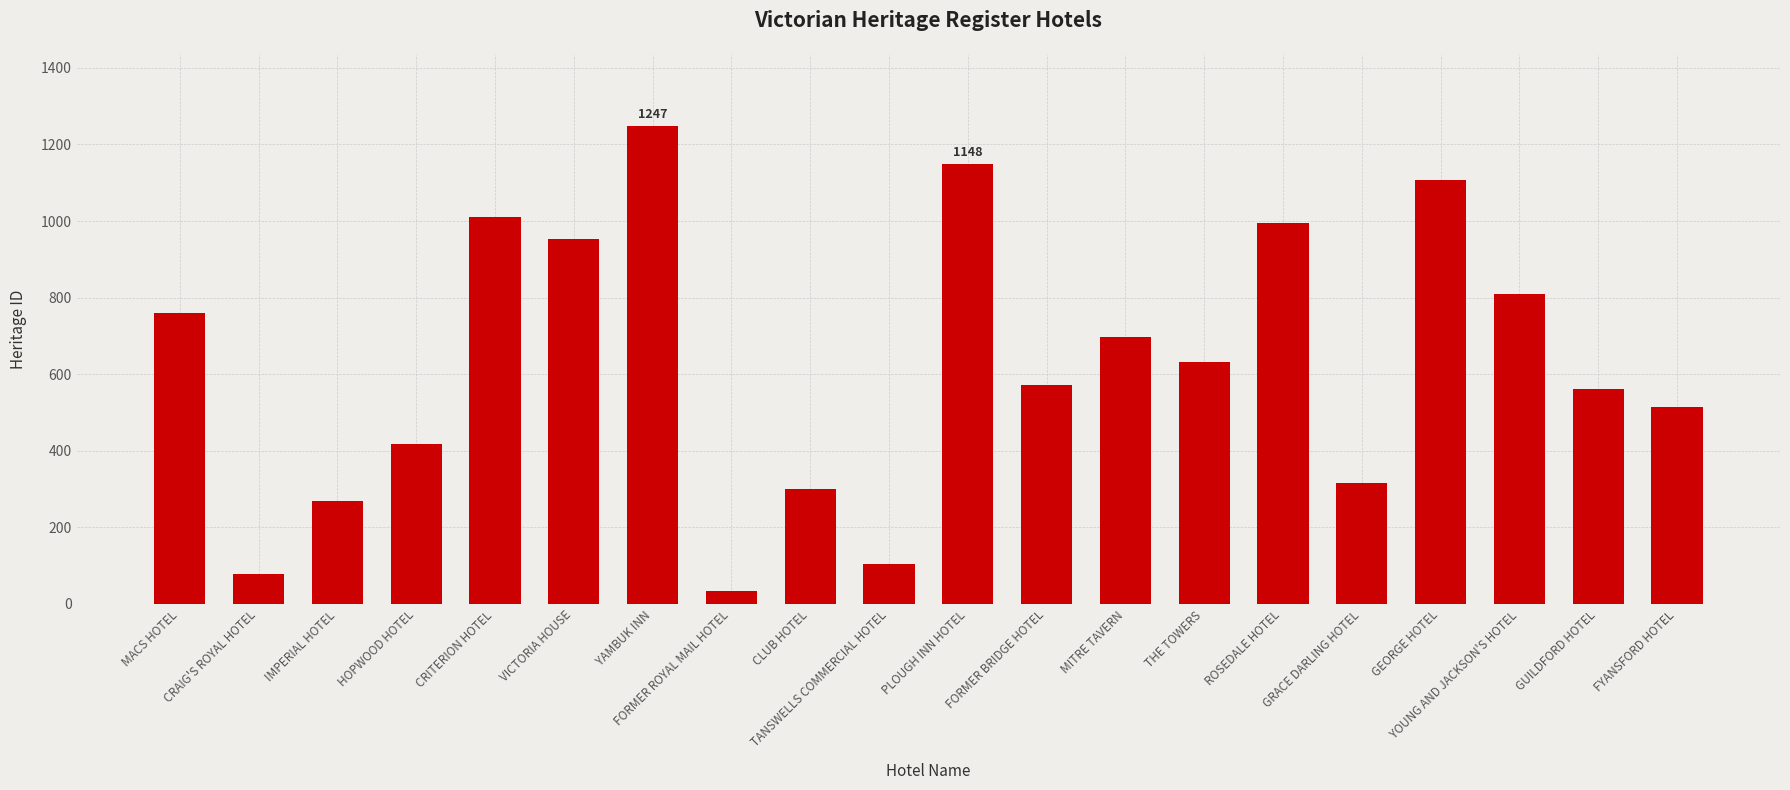

What is the sum of all values?

12526